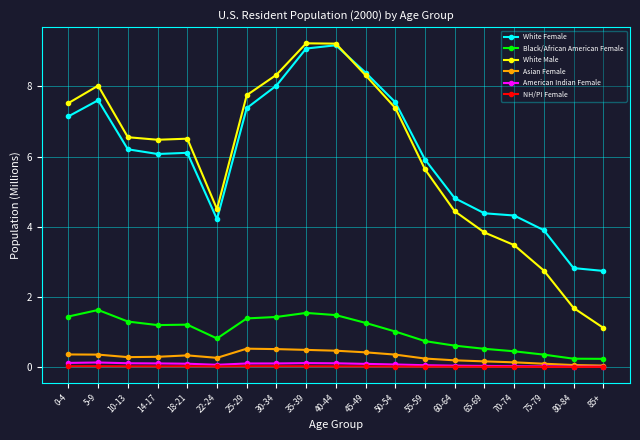

Which series changed the most between 14-17 and 22-24?

White Male